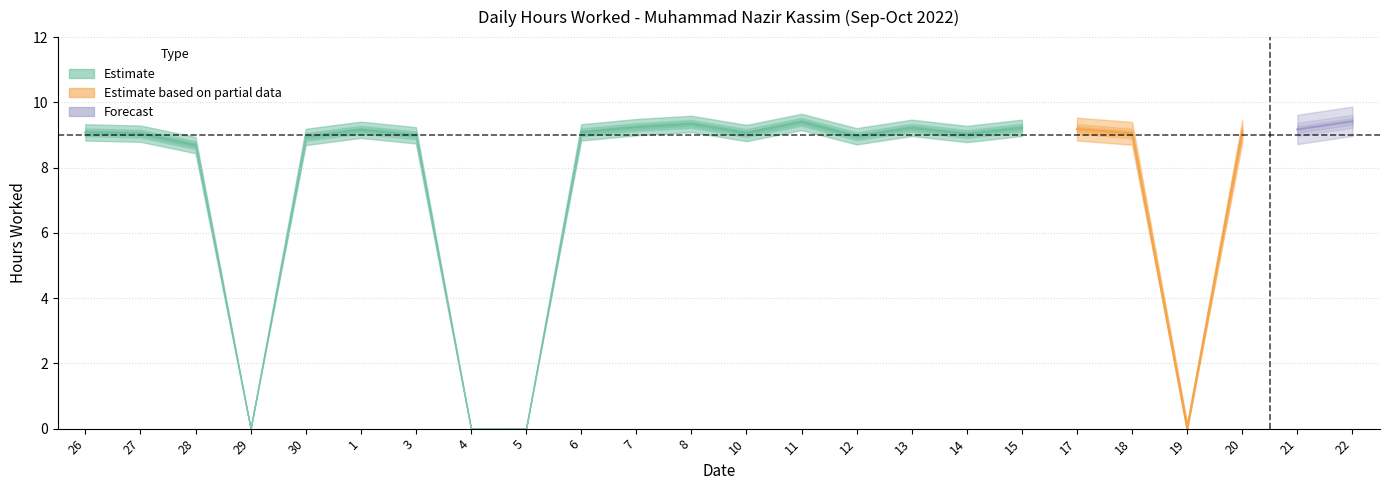

Which label corresponds to the smallest value in the chart?

29